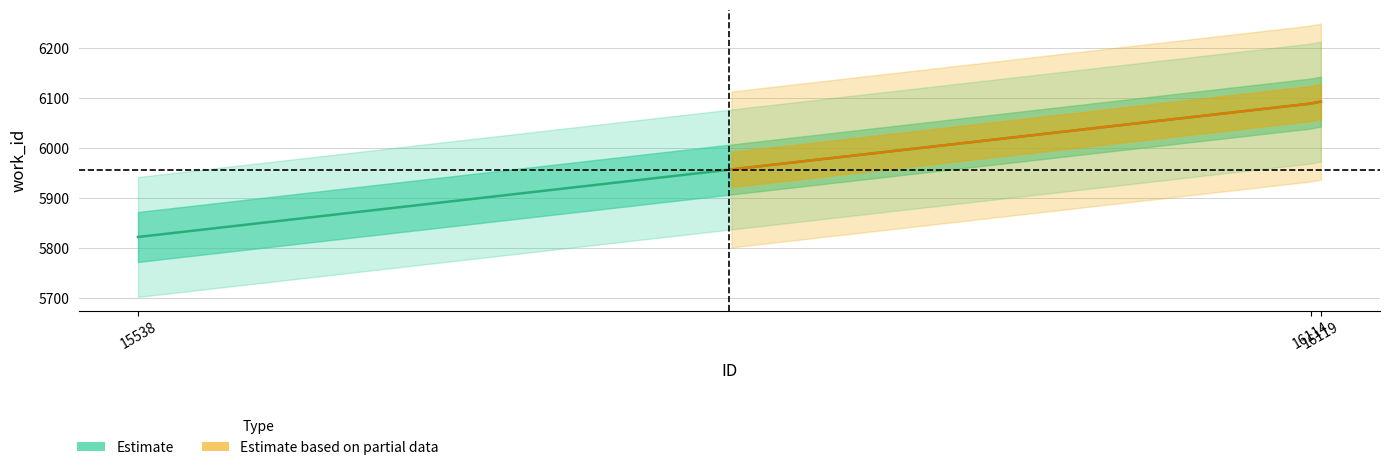

Reading right to left, extract all data points from this chart.

id: 16119=16119	16114=16114	15538=15538
work_id: 16119=6093	16114=6089	15538=5822